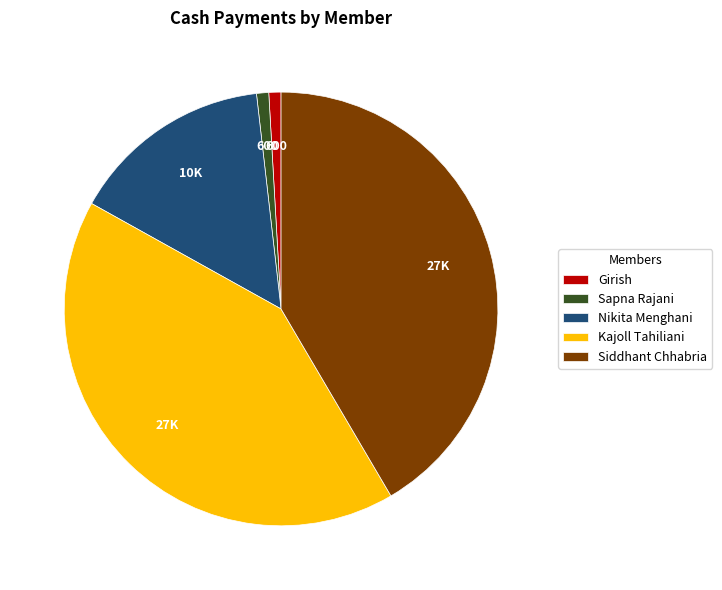

True or false: Girish accounts for 11% of the total.

False